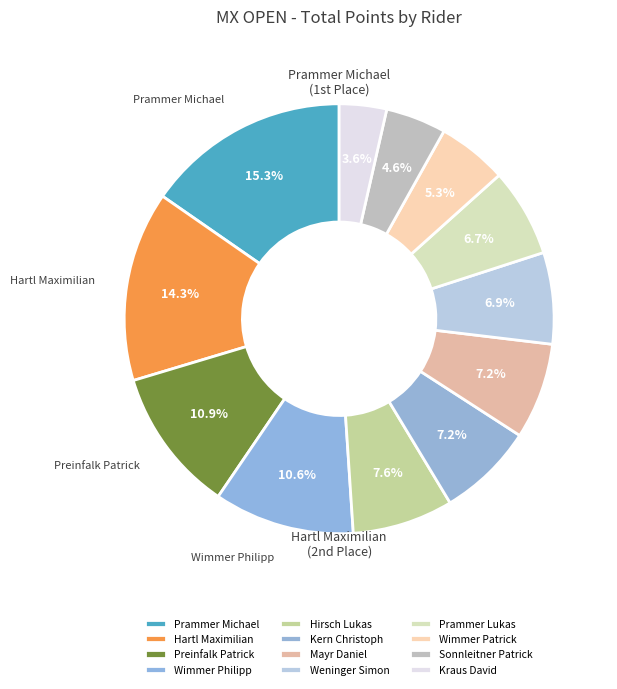

Which category has the smallest portion of the pie?

Kraus David